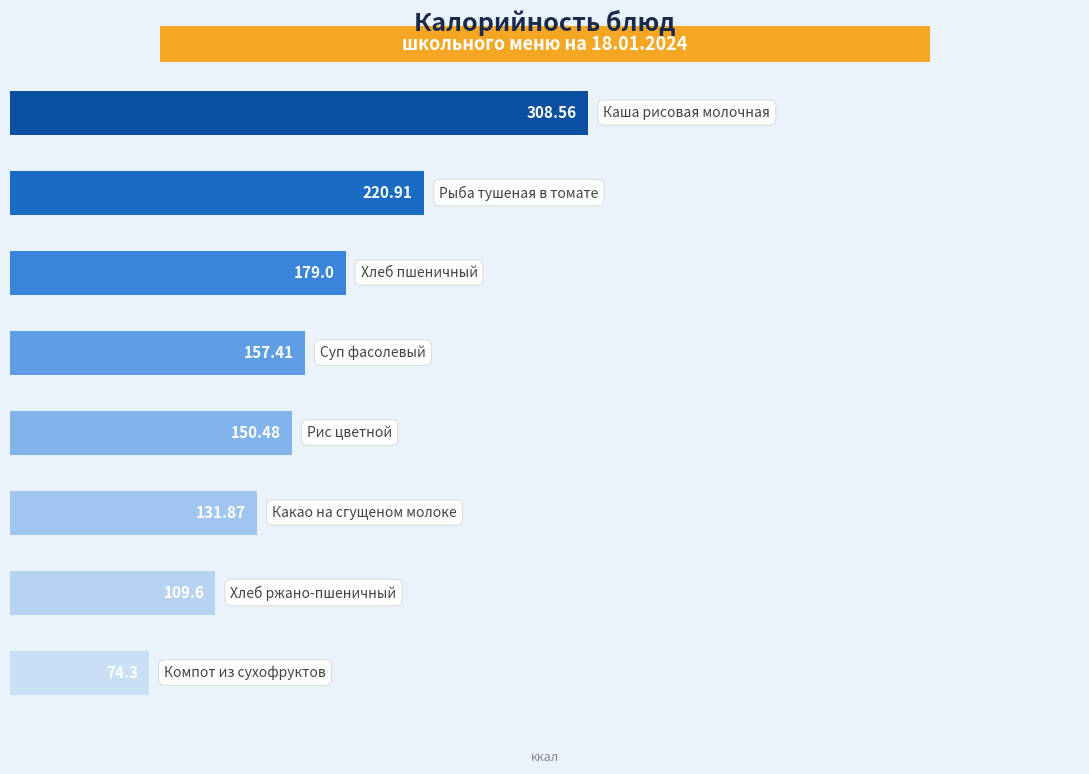

What is the difference between the maximum and minimum values?

234.3